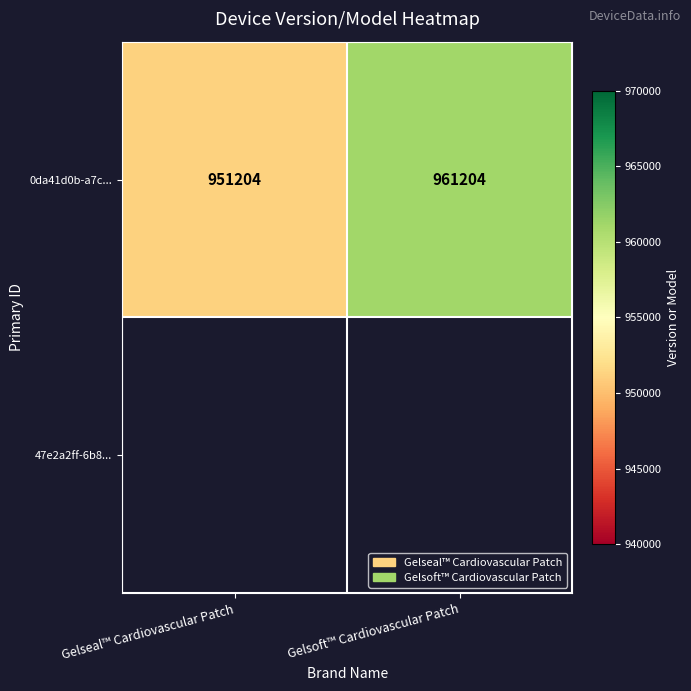

Rank the categories by value from highest to lowest.

Gelsoft™ Cardiovascular Patch, Gelseal™ Cardiovascular Patch